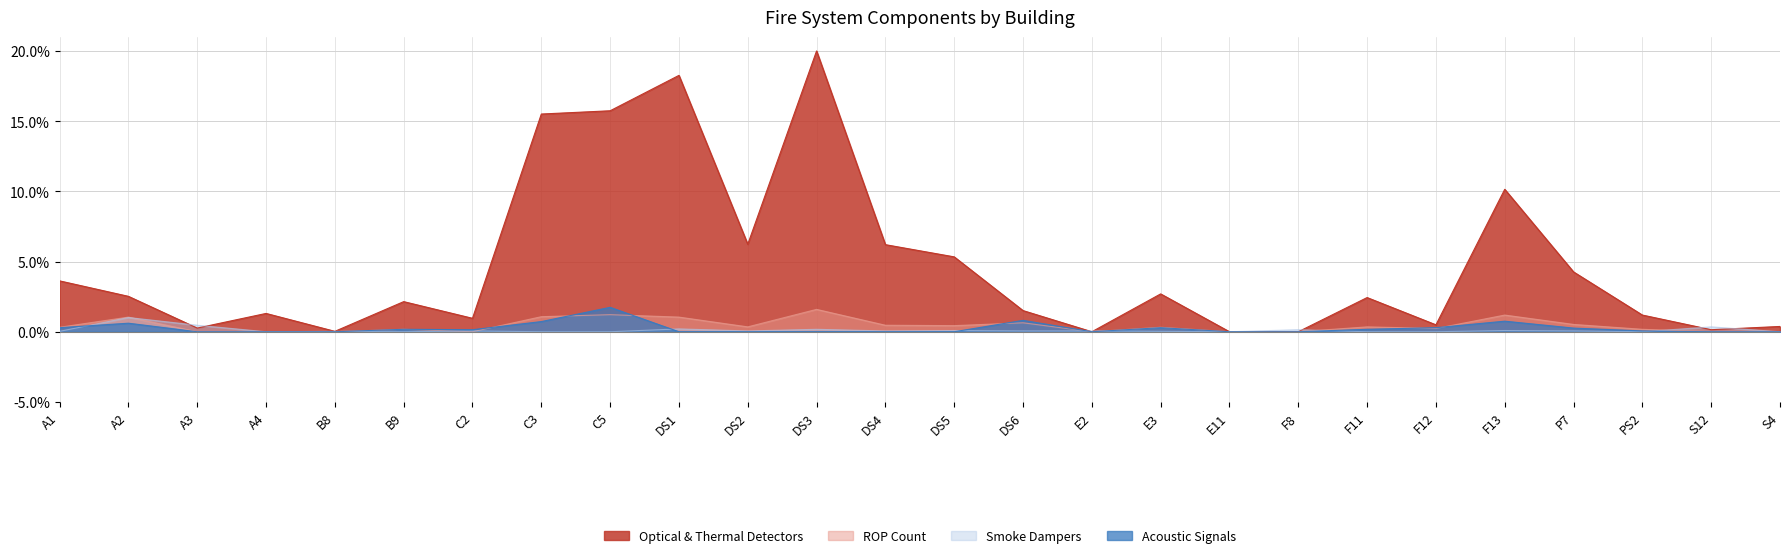

At which category does Smoke Dampers reach its first local valley?

A4